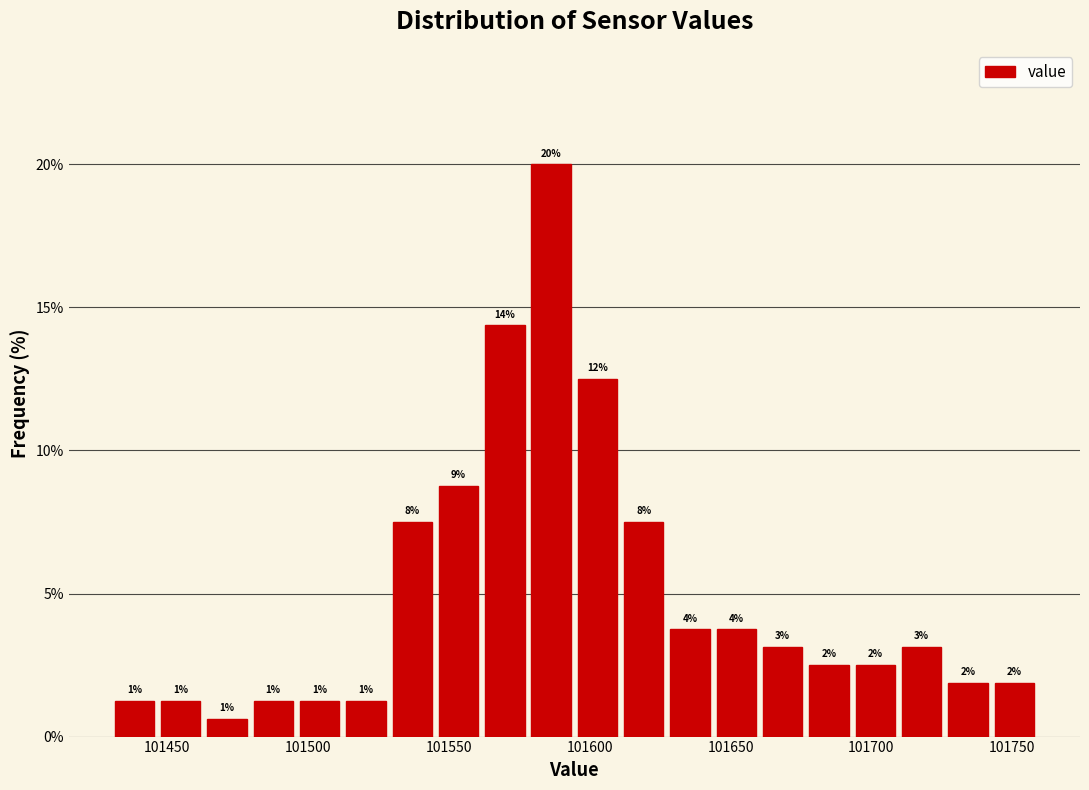

Around what value on the x-axis is the tallest bar? Give the approximate position of its centre, as read against the axis.

101585